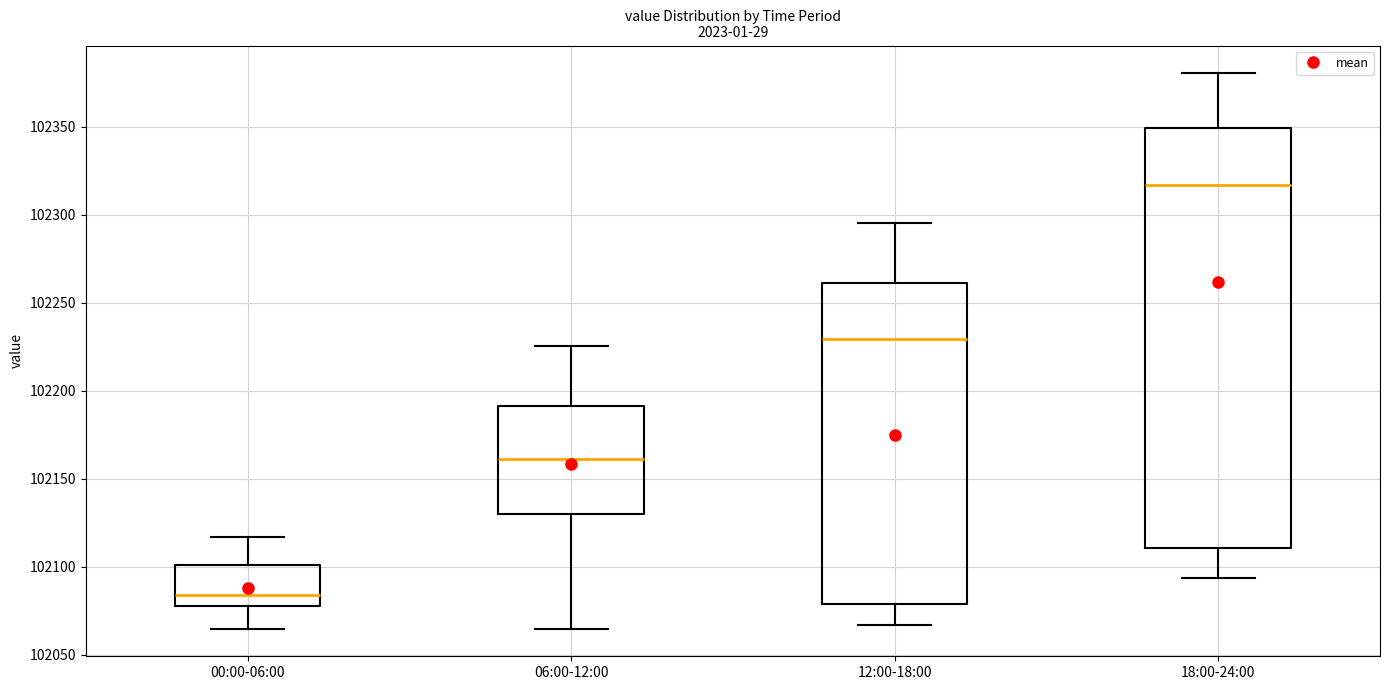

Where is the upper edge of the box for 18:00-24:00 on the y-axis? The values are not printed on the chart, so give them approximately, as read against the axis.

102350